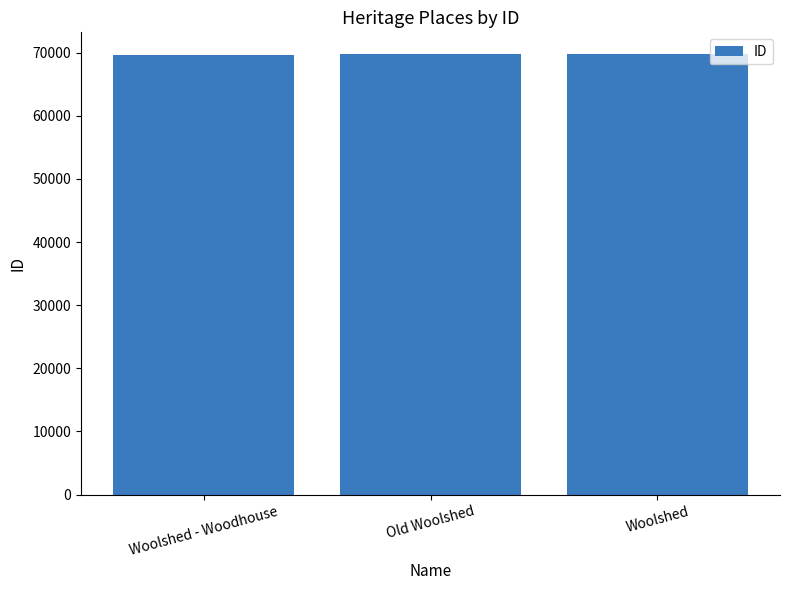

What is the label of the 3rd bar from the right?

Woolshed - Woodhouse